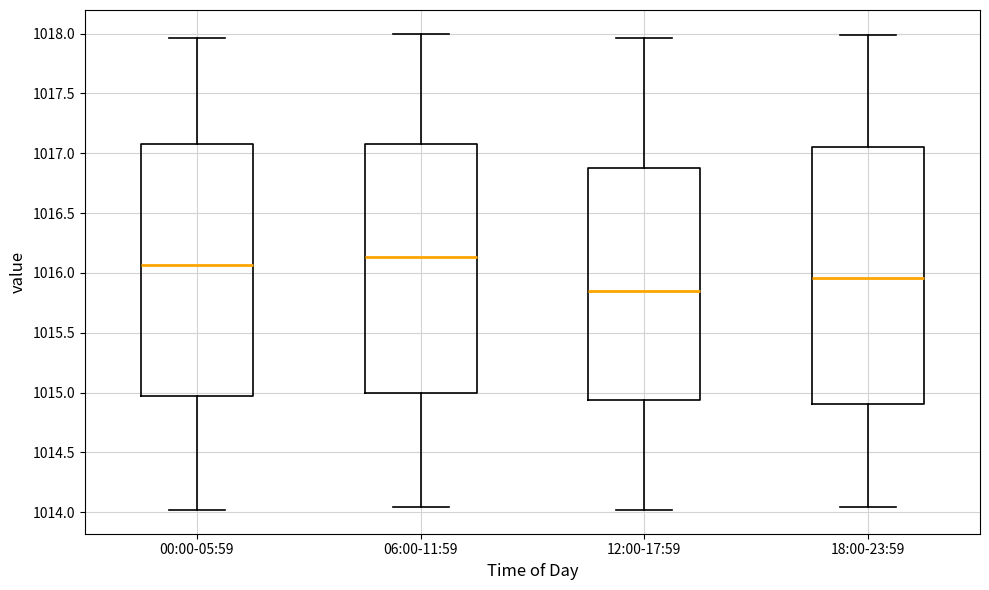

Which box's median line is the lowest?

12:00-17:59